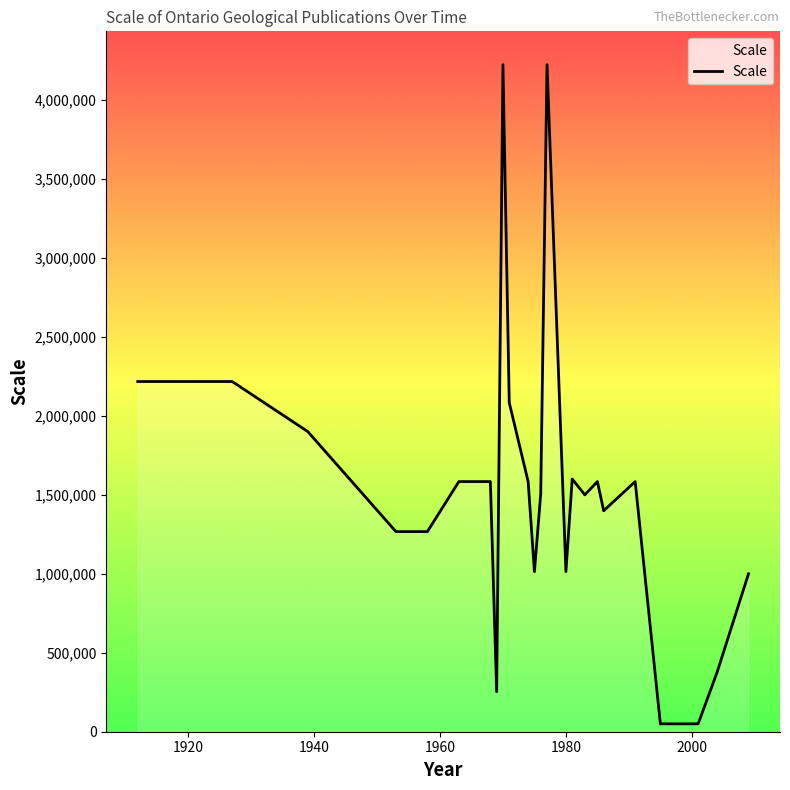

Count the number of data series in this chart.

1